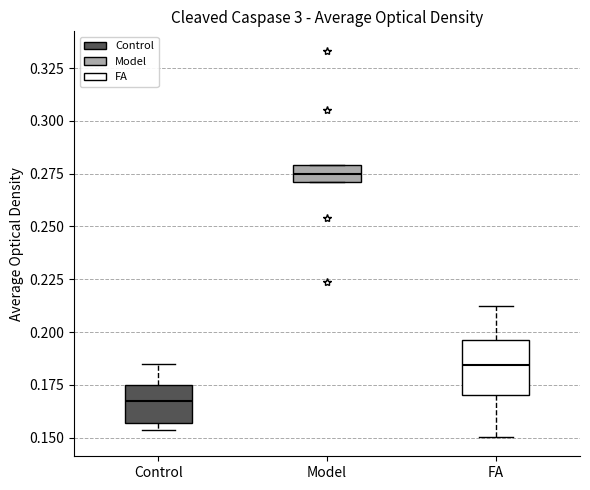

Reading left to right, read every box against the y-axis: the position of its median line, the range the box covers, and the ends of its whiskers. The values are not printed on the chart, so give them approximately, as read against the axis.

Control: median 0.170, box 0.155 to 0.175, whiskers 0.155 (just below the box's lower edge) to 0.185
Model: median 0.275, box 0.270 to 0.280, whiskers 0.270 to 0.280
FA: median 0.185, box 0.170 to 0.195, whiskers 0.150 to 0.210